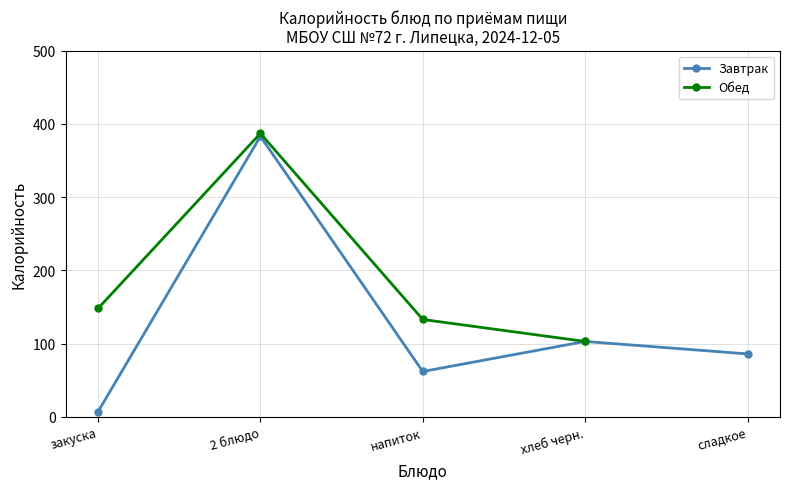

What is the sum of the Обед values at напиток and 2 блюдо?

520.0